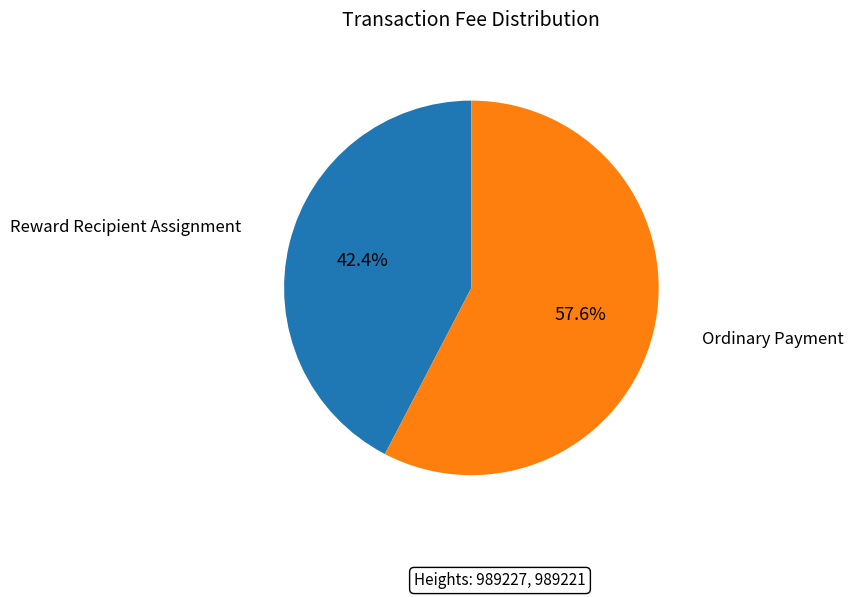

Count the number of slices in the pie.

2